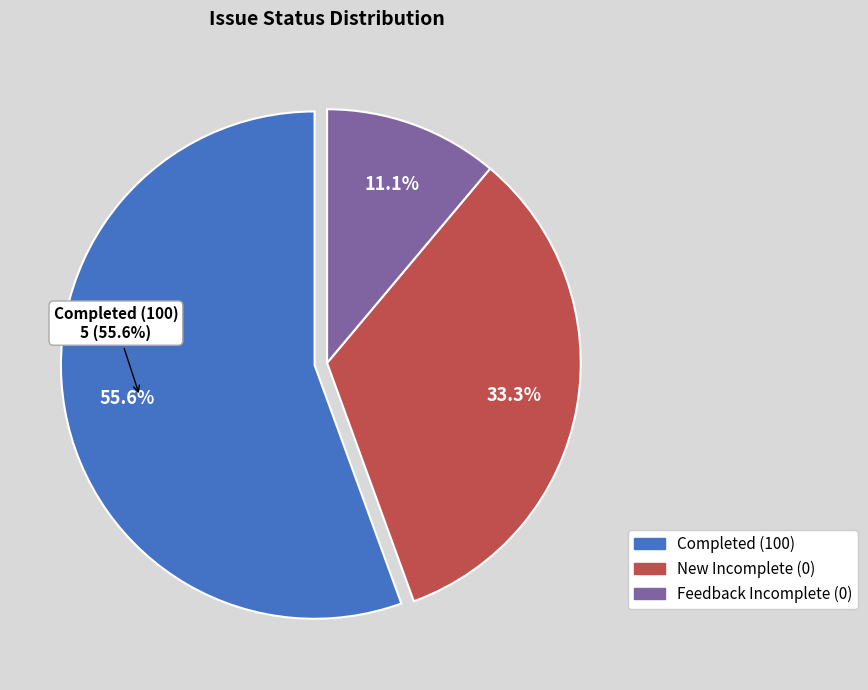

Count the number of slices in the pie.

9